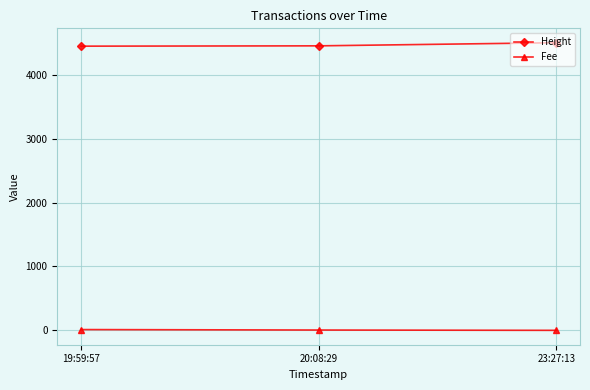

What is the label of the 1st point from the left?

19:59:57